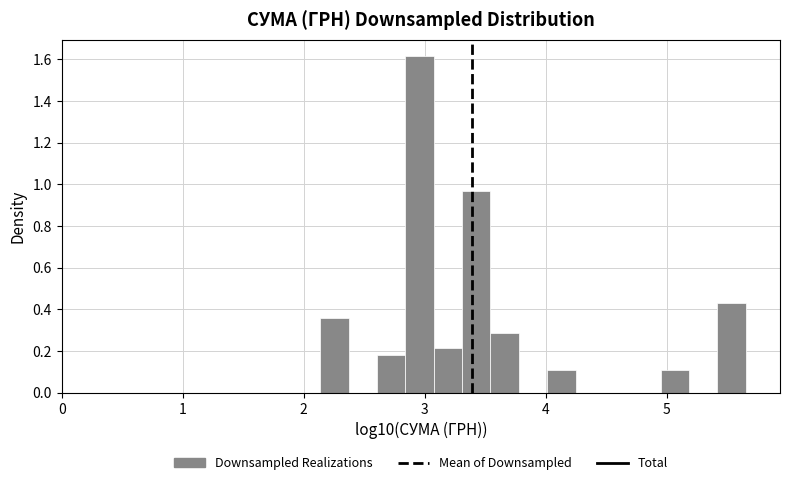

Around what value on the x-axis is the tallest bar? Give the approximate position of its centre, as read against the axis.

3.0